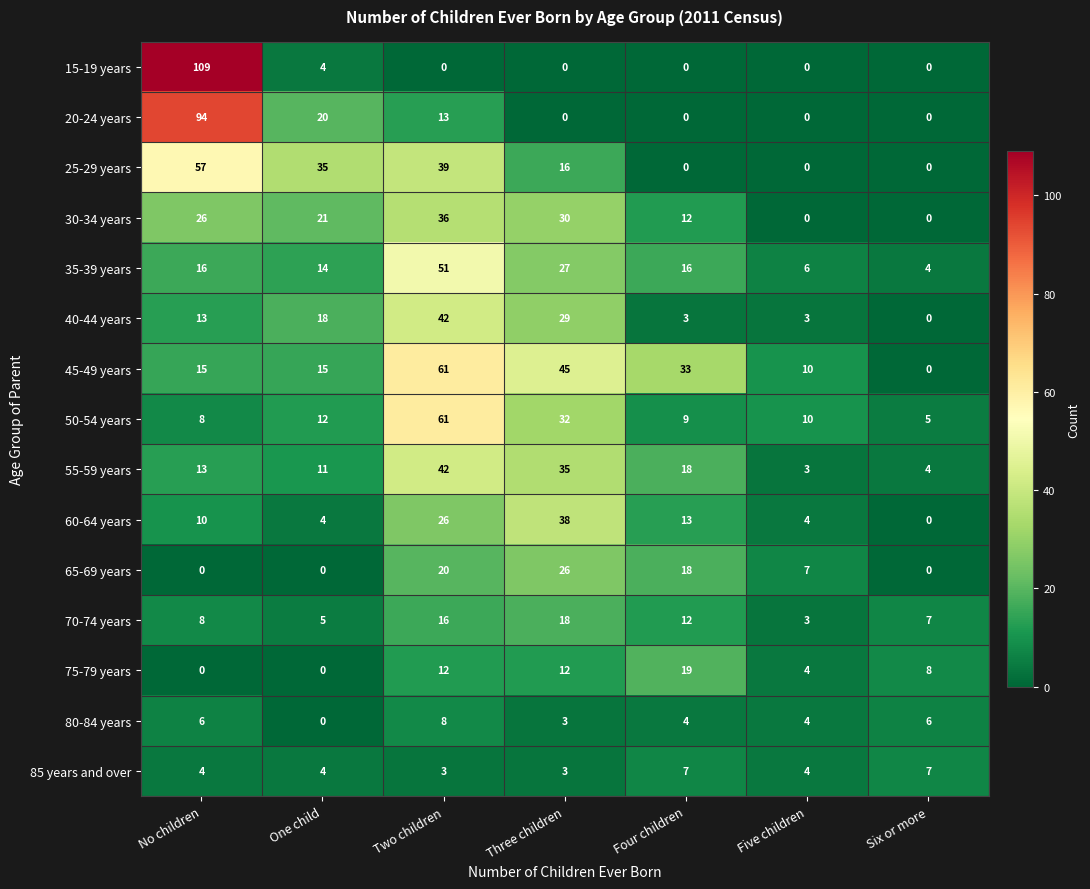

What is the greatest value displayed?

109